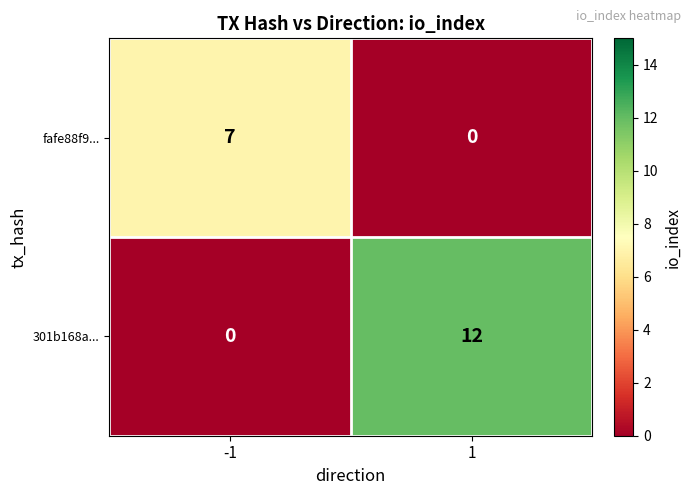

At 1, list the series in order from smallest to largest.

fafe88f9..., 301b168a...